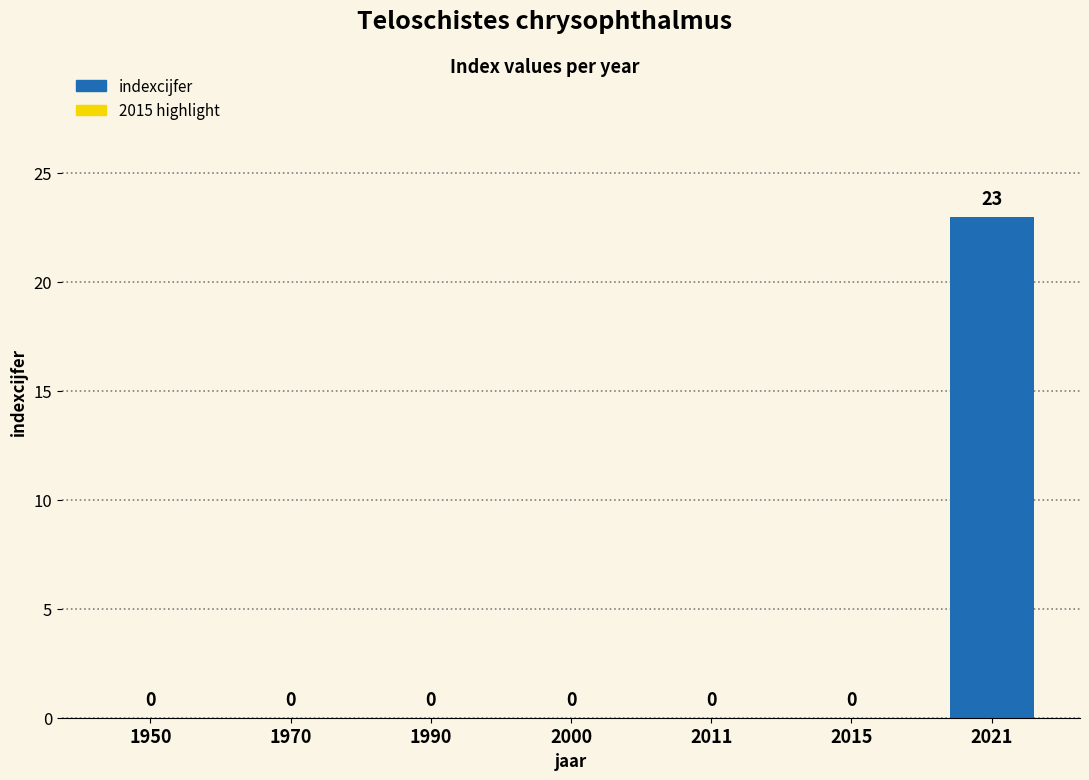

What is the average value?

3